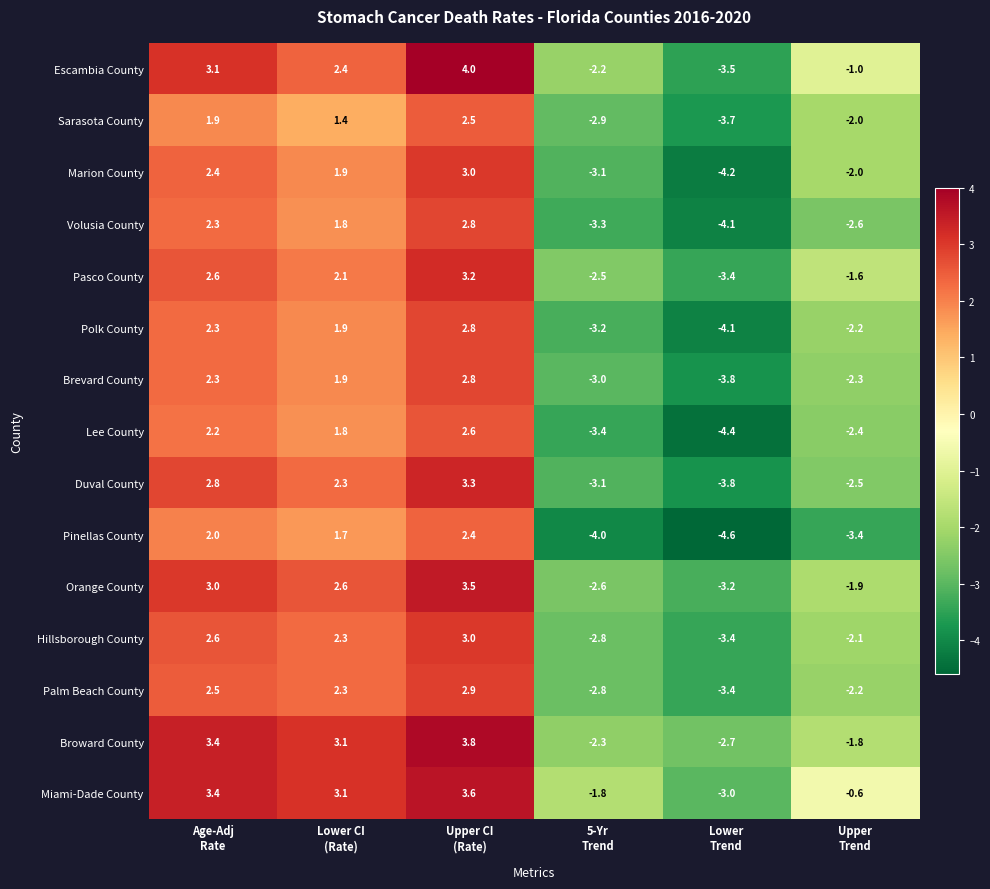

What is the smallest value displayed?

-4.6